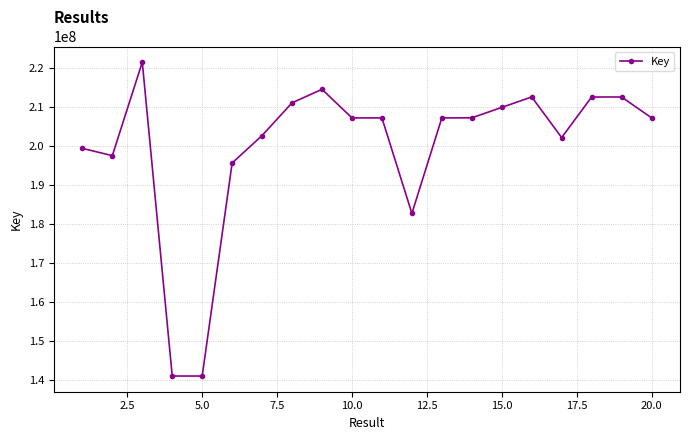

What is the greatest value displayed?

221567255